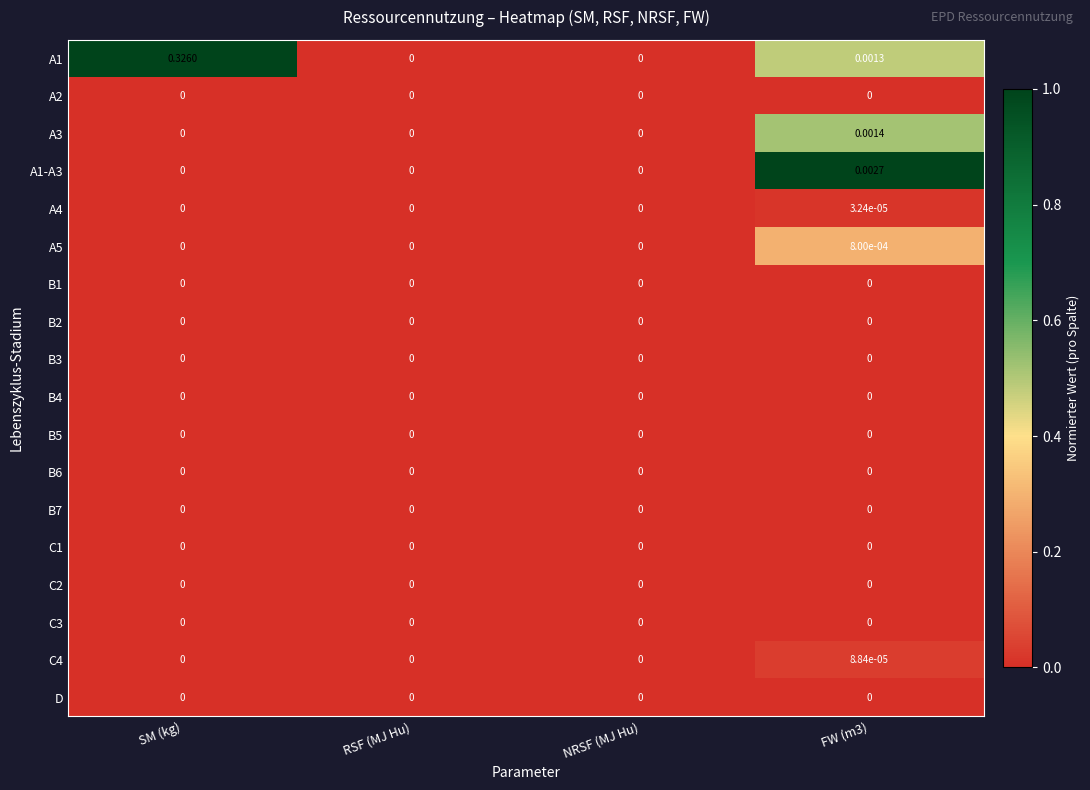

At which category is the sum across all series the highest?

SM (kg)